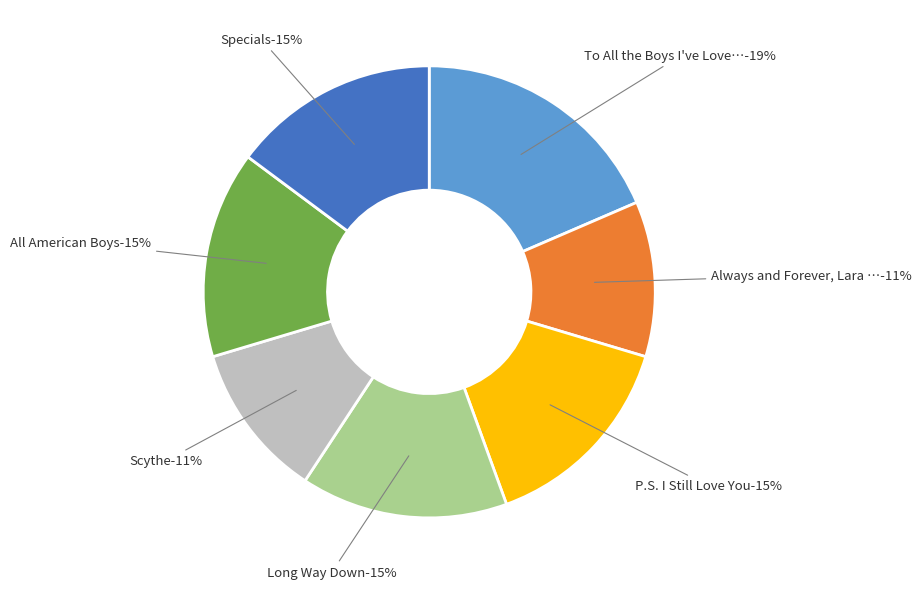

What is the change in value from To All the Boys I've Loved Before to P.S. I Still Love You?

-1